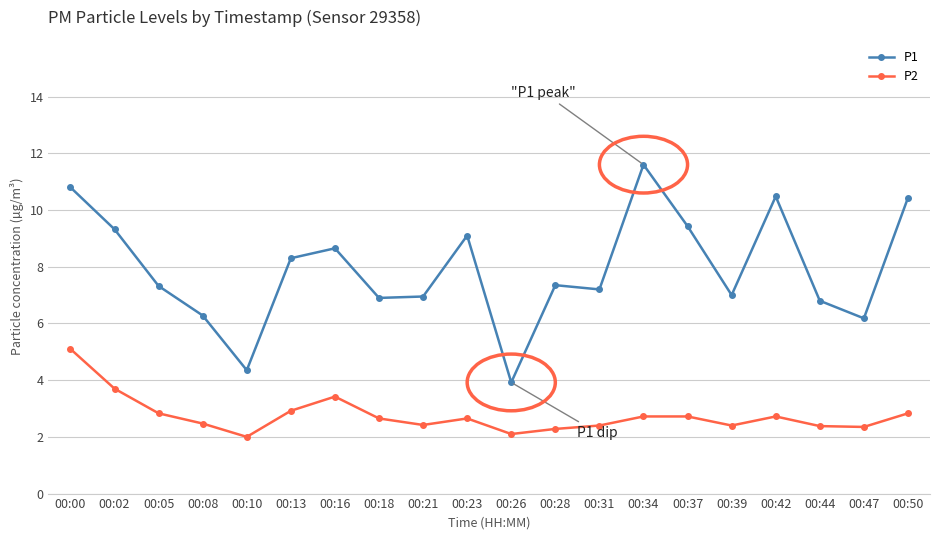

True or false: P1 has more than 1 interior local peaks.

True